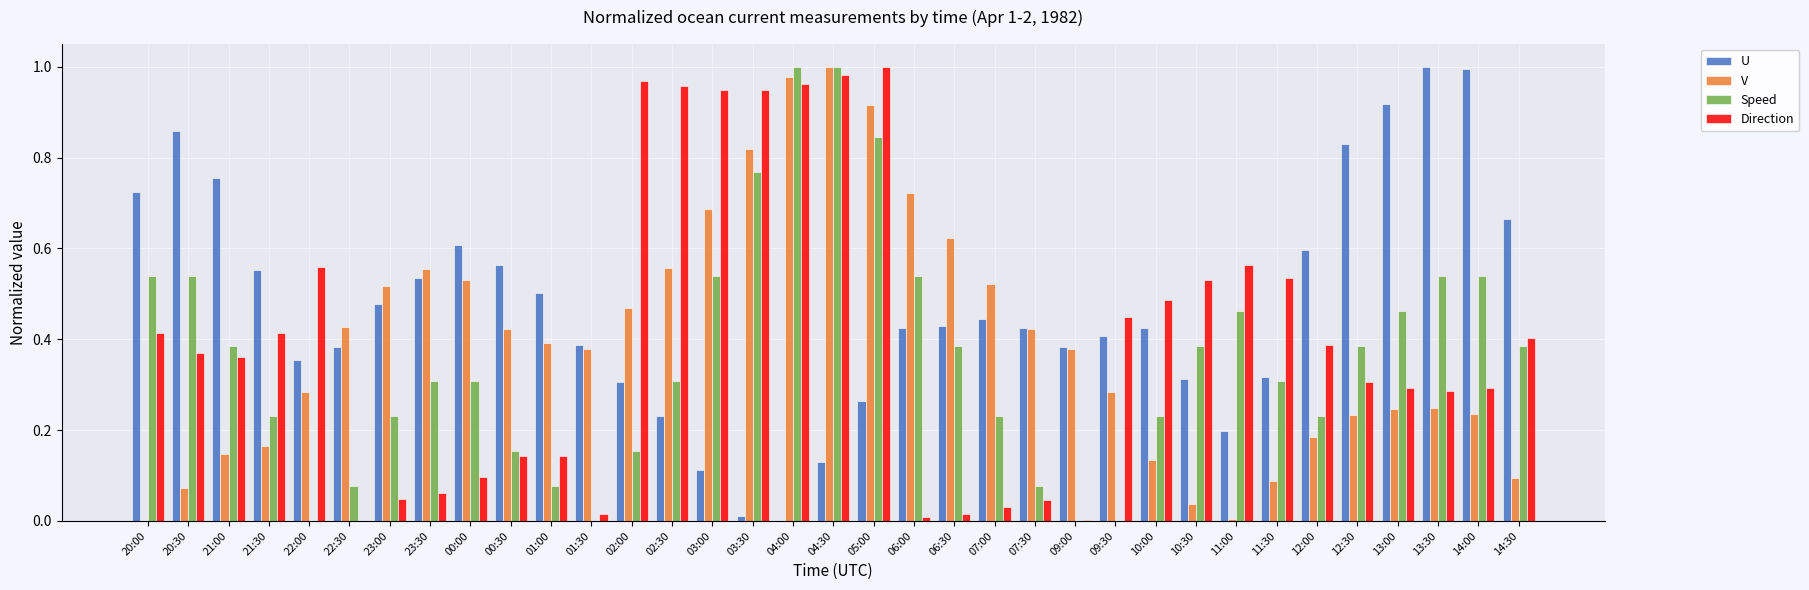

Is it true that U equals 0.5 at 05:00?

False